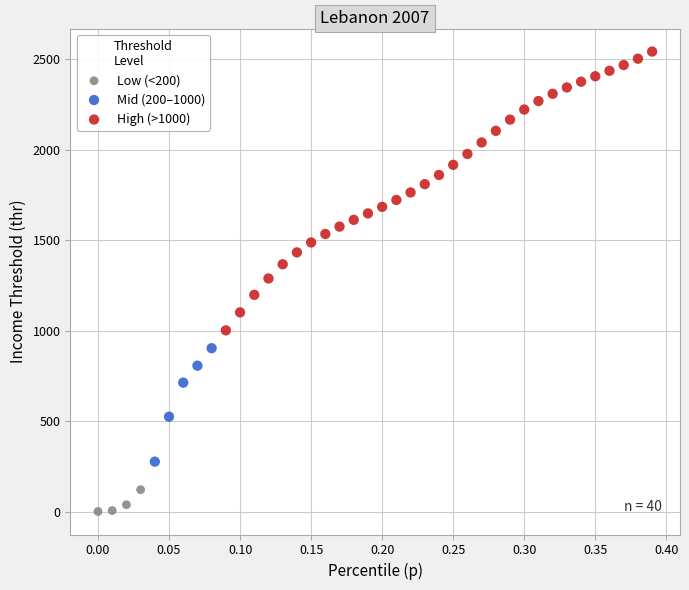

Which series reaches the maximum Y coordinate?

High (>1000)